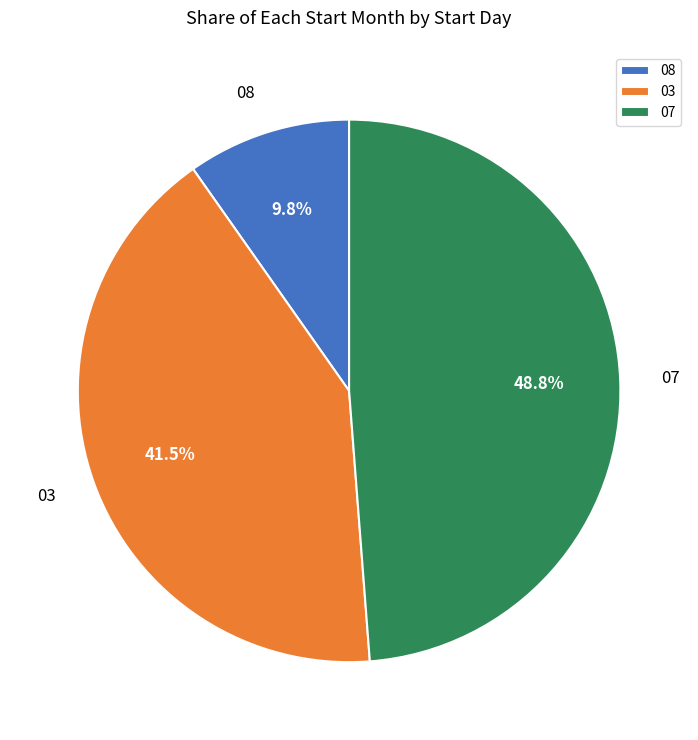

To the nearest percent, what is the combined percentage of 07 and 03?

90%